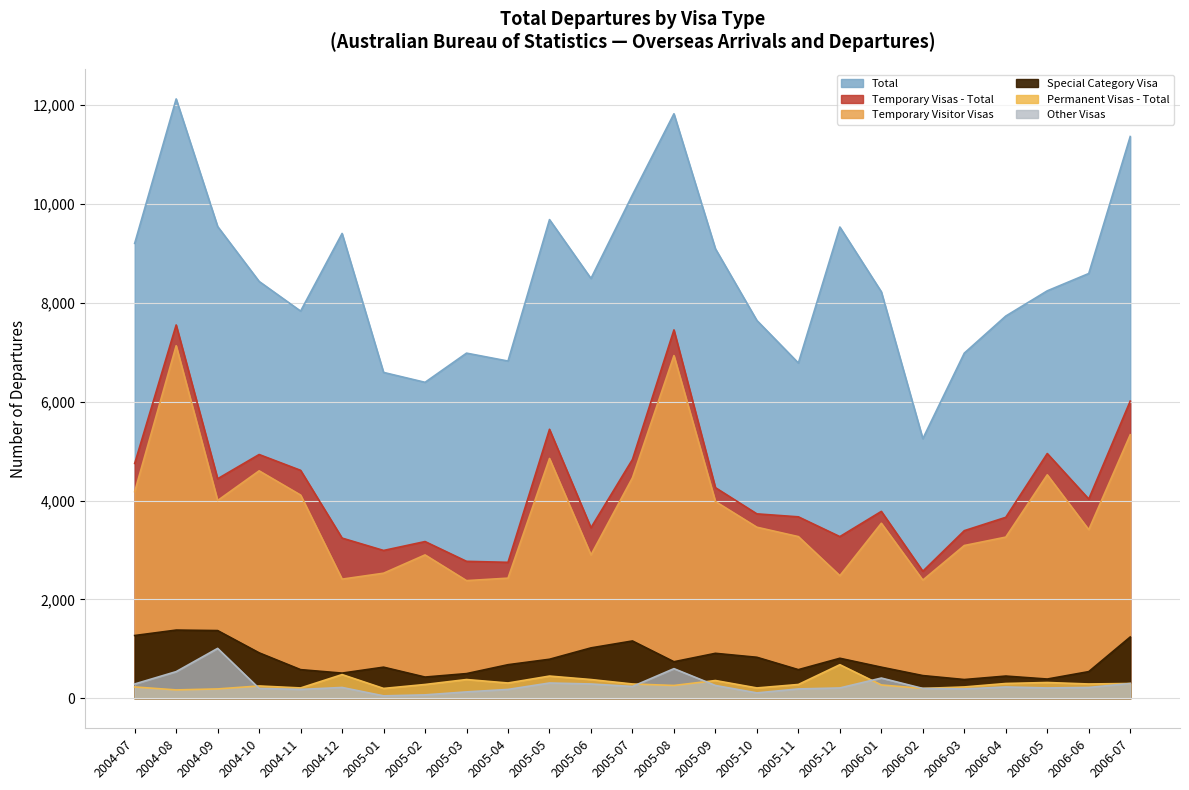

Does the chart display data point markers on the line(s)?

No